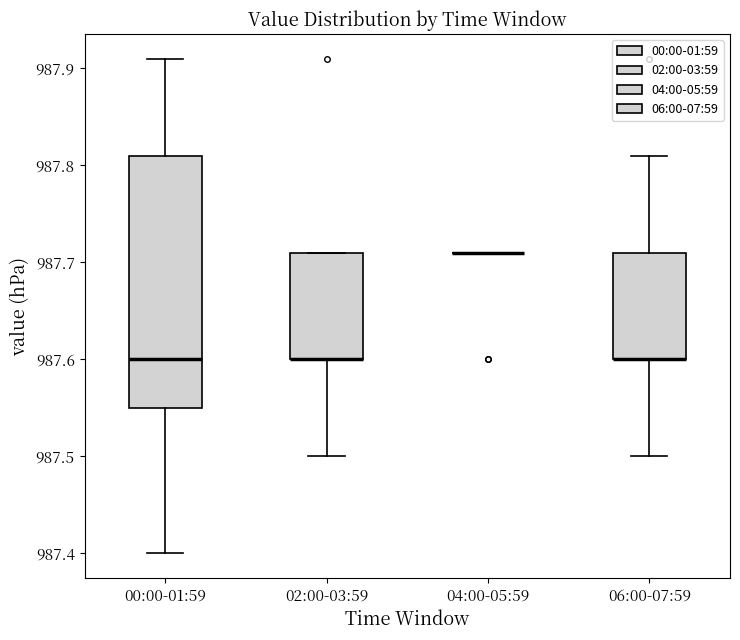

Reading left to right, read every box against the y-axis: the position of its median line, the range the box covers, and the ends of its whiskers. The values are not printed on the chart, so give them approximately, as read against the axis.

00:00-01:59: median 987.60, box 987.55 to 987.81, whiskers 987.40 to 987.91
02:00-03:59: median 987.60 (drawn on the box's lower edge), box 987.60 to 987.71, whiskers 987.50 to 987.71
04:00-05:59: box collapsed to a line at 987.71, whiskers 987.71 to 987.71
06:00-07:59: median 987.60 (drawn on the box's lower edge), box 987.60 to 987.71, whiskers 987.50 to 987.81